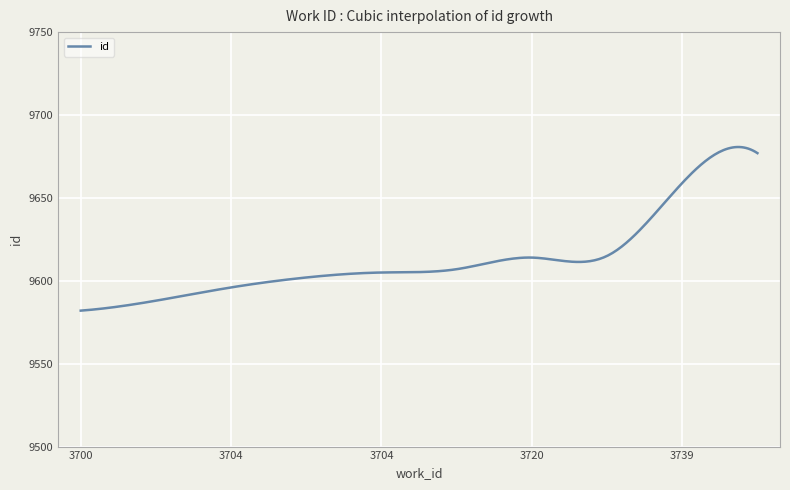

What is the smallest value displayed?

9582.0